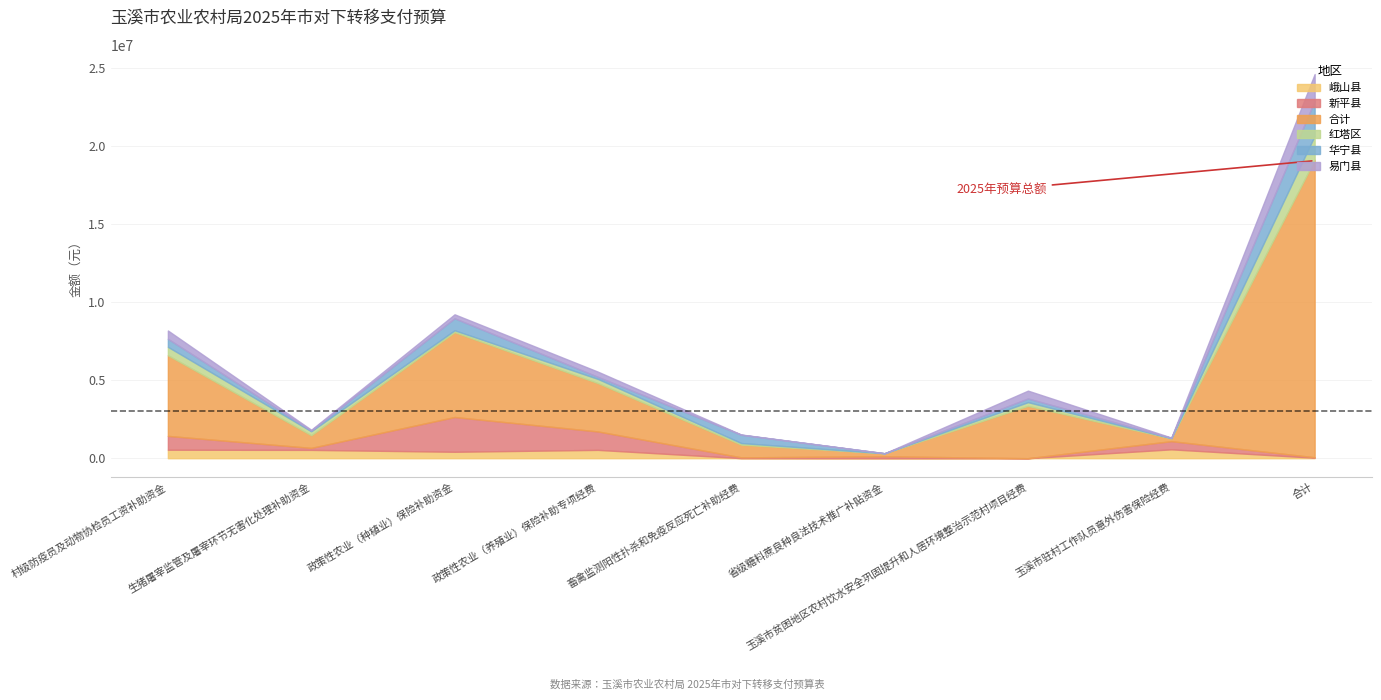

Is the value of 红塔区 at 畜禽监测阳性扑杀和免疫反应死亡补助经费 greater than the value of 新平县 at 玉溪市驻村工作队员意外伤害保险经费?

No